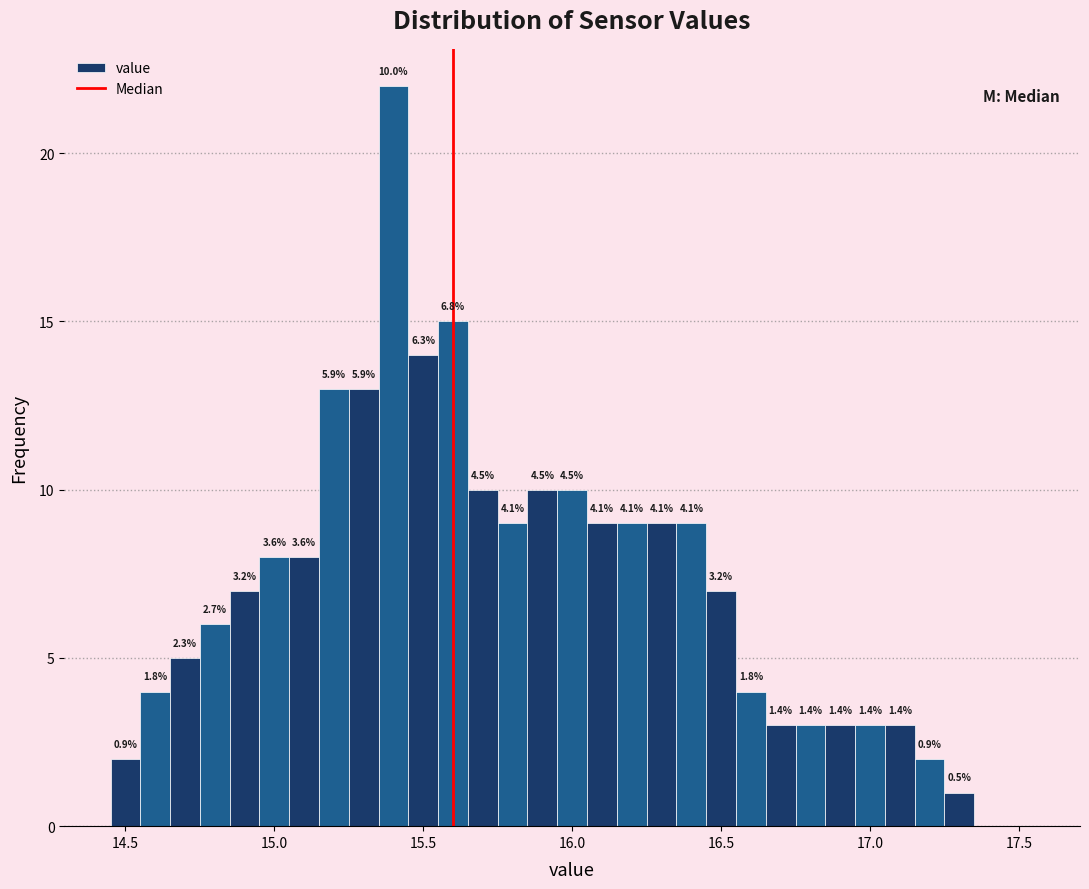

Around what value on the x-axis is the tallest bar? Give the approximate position of its centre, as read against the axis.

15.40